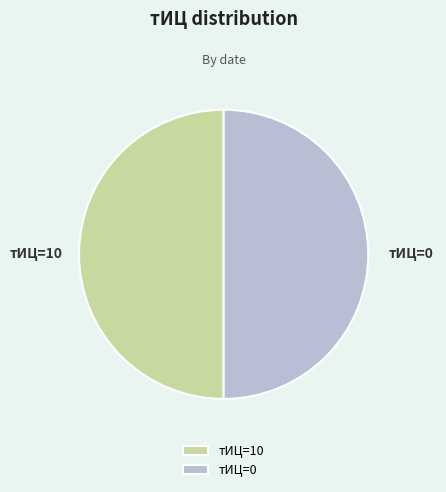

Is it true that тИЦ=10 is 50% of the pie?

True